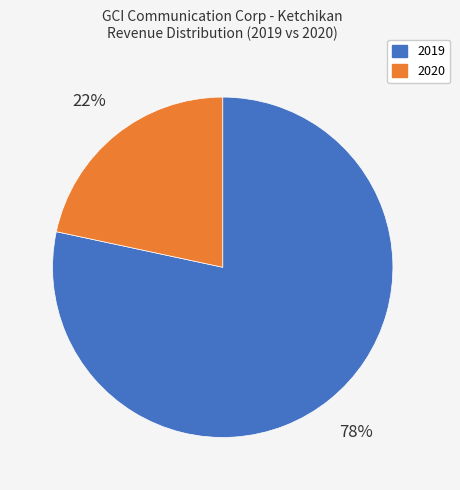

How many segments does this pie chart have?

2